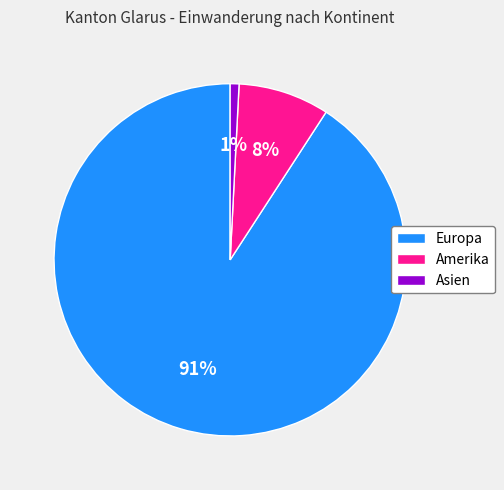

Rank the categories by value from lowest to highest.

Asien, Amerika, Europa